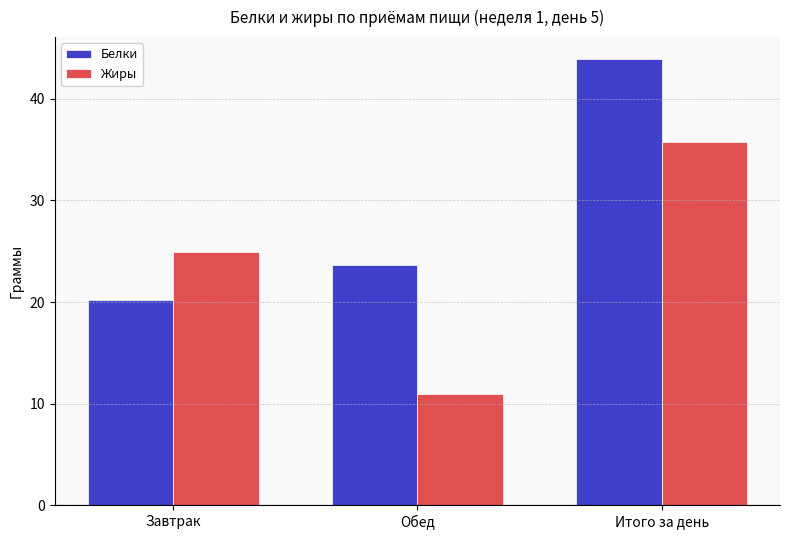

What is the approximate value of Белки at Итого за день?

43.9